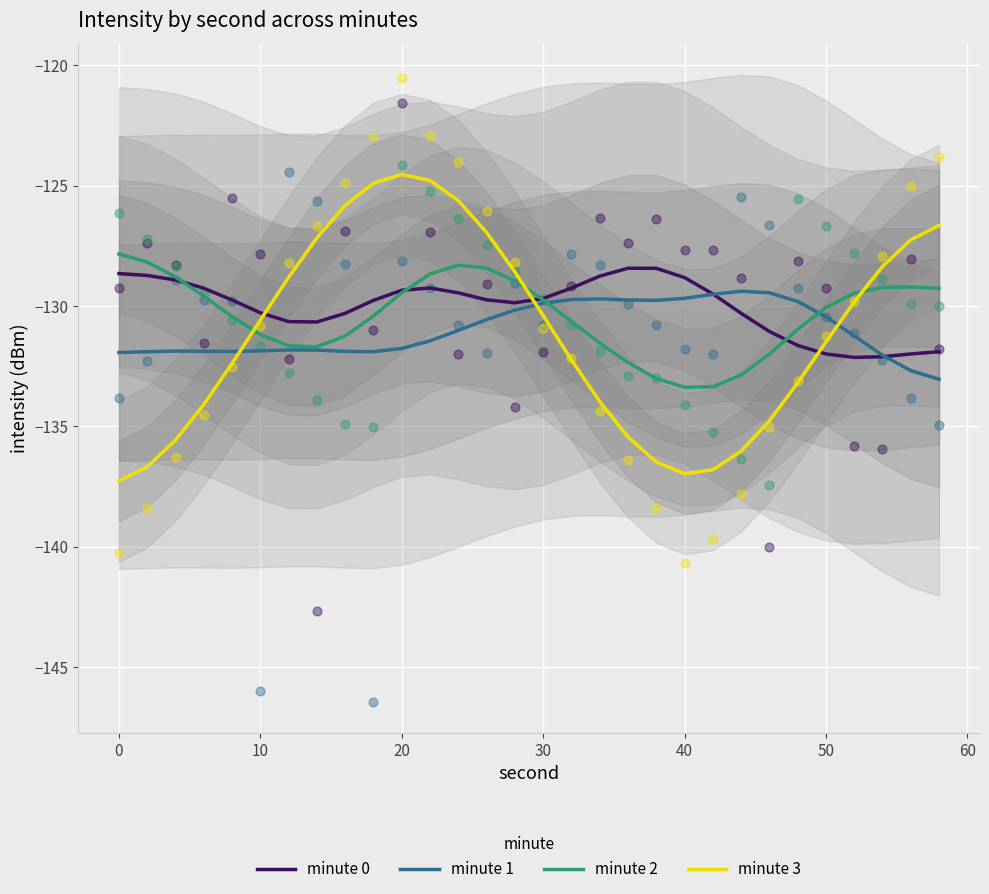

At how many categories does at least one series exceed -132?

30